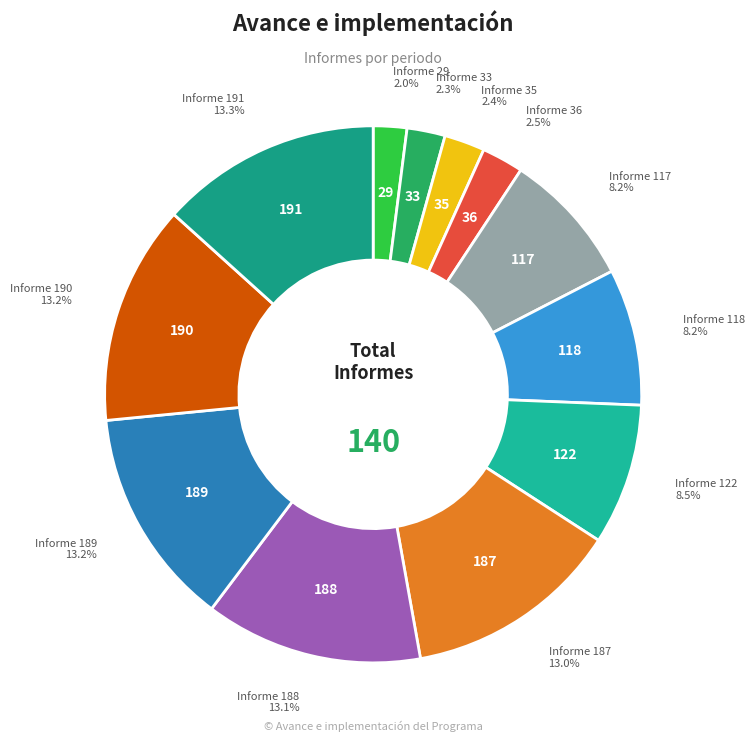

Does 33 represent more than half of the total?

No